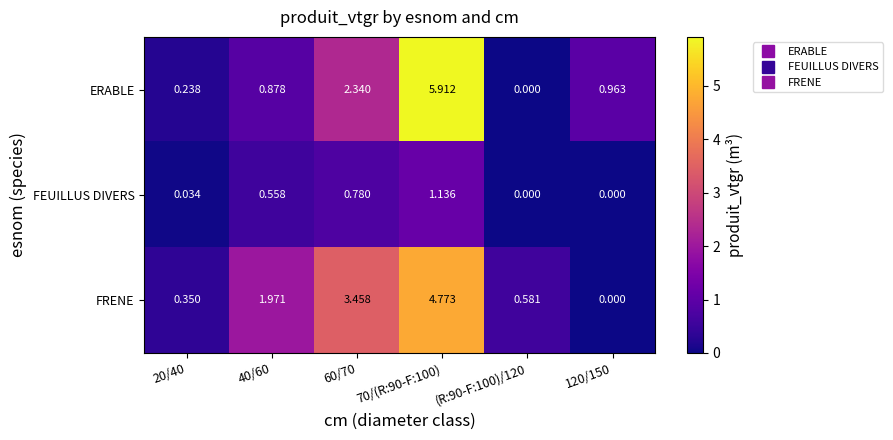

Between 40/60 and 70/(R:90-F:100), which series saw the biggest shift?

ERABLE